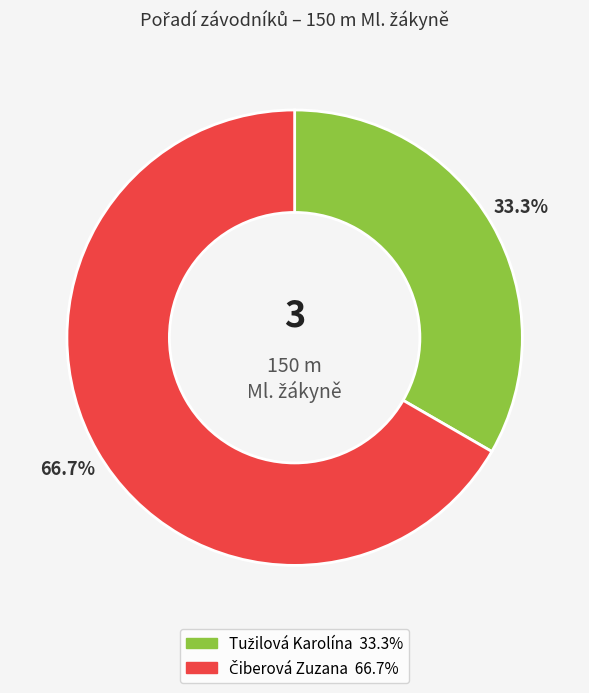

Is there a majority slice in this chart?

Yes